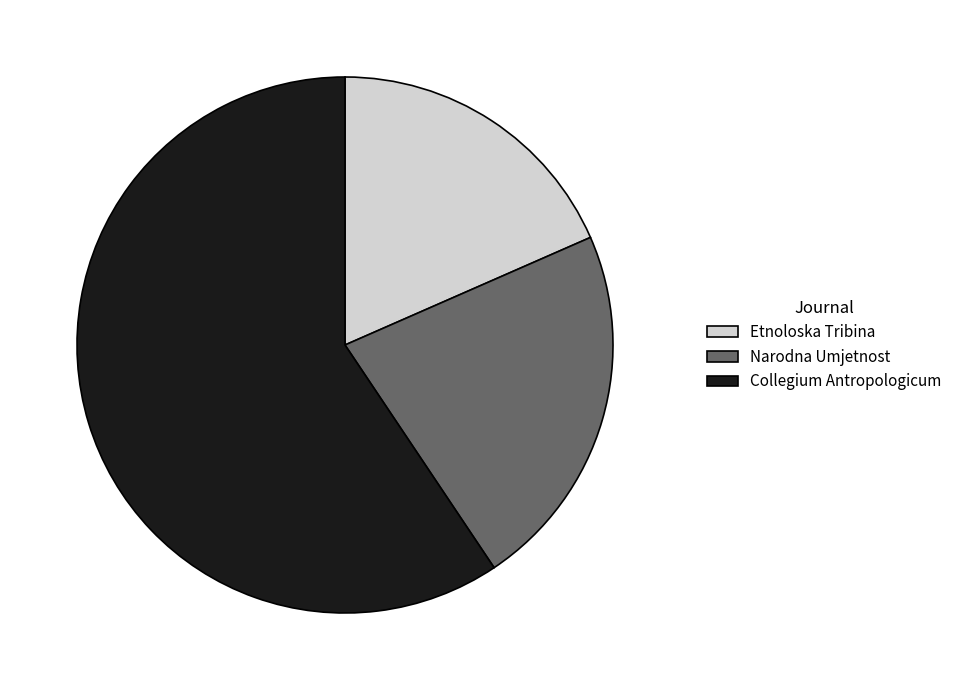

Do Etnoloska Tribina and Narodna Umjetnost together represent more than half of the pie?

No